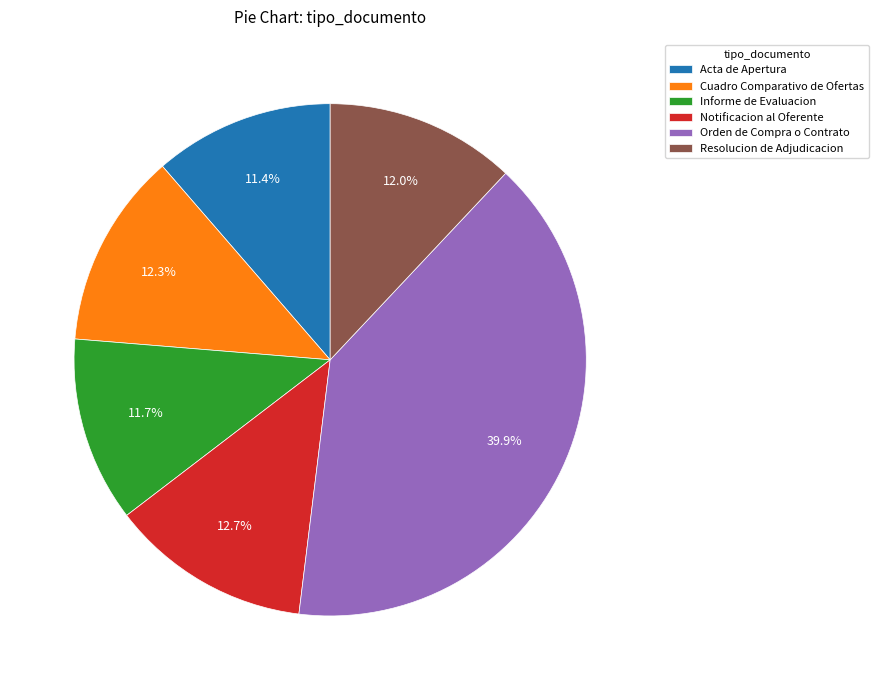

To the nearest percent, what portion does Informe de Evaluacion represent?

12%